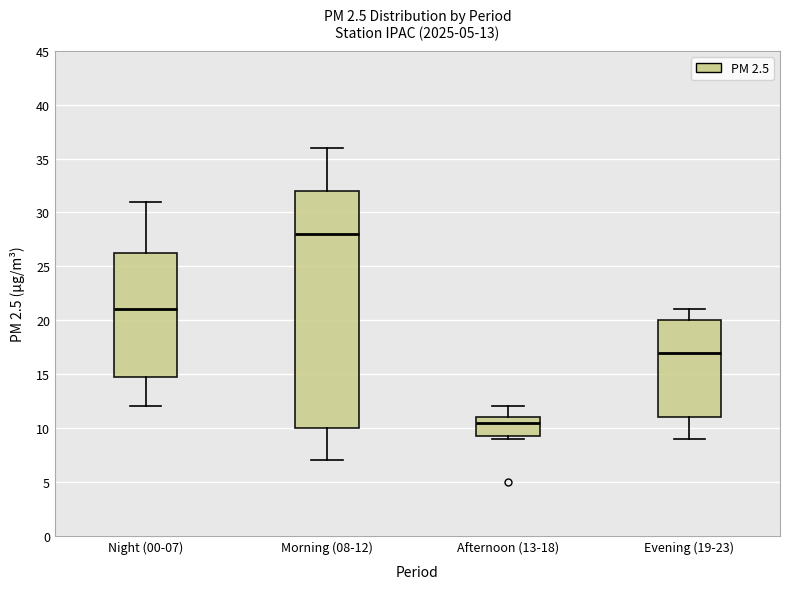

Which box's median line is the lowest?

Afternoon (13-18)